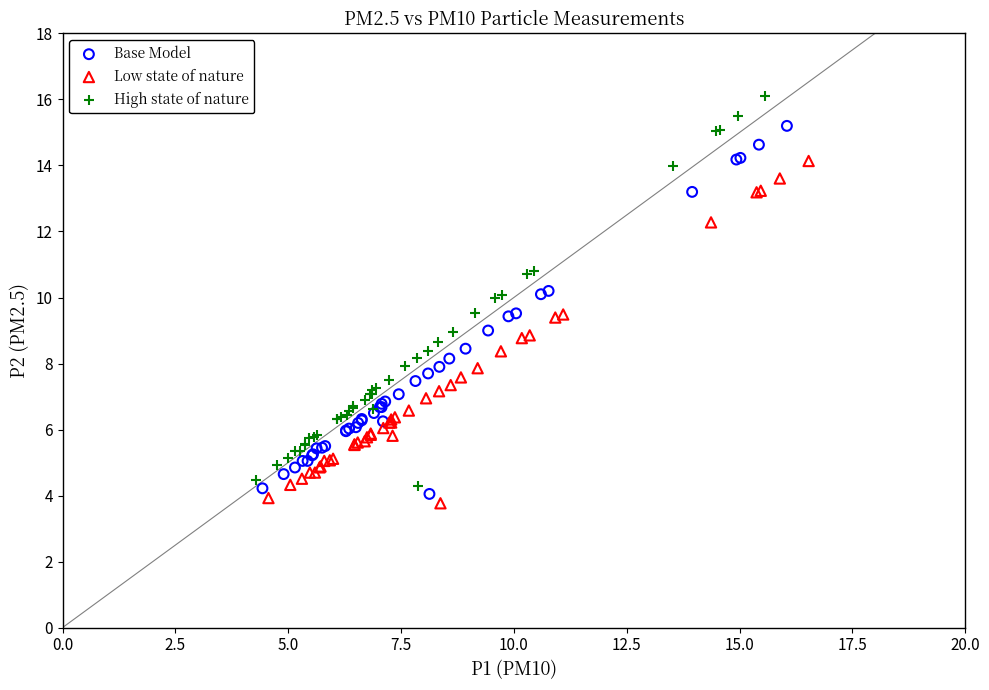

Which series contains the highest Y value?

High state of nature